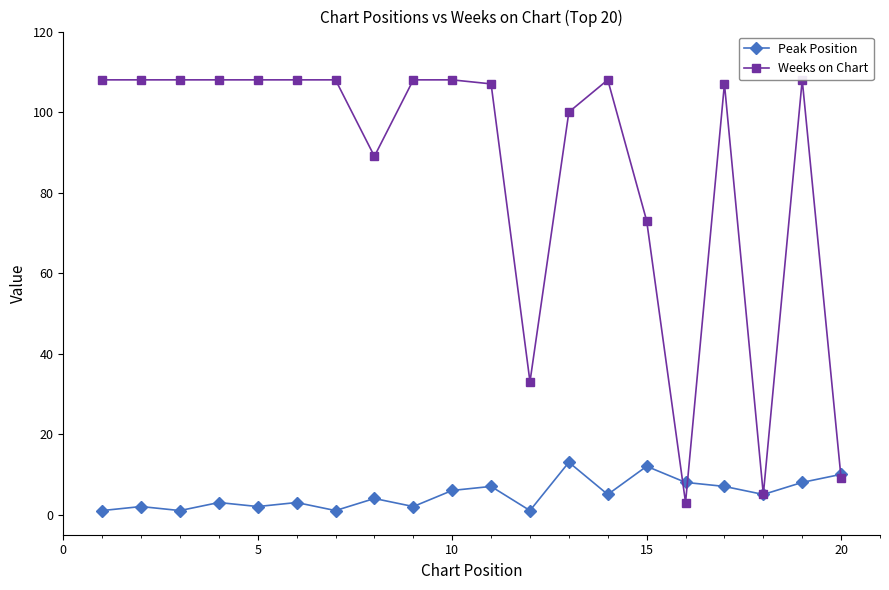

True or false: Peak Position has more than 1 interior local peaks.

True